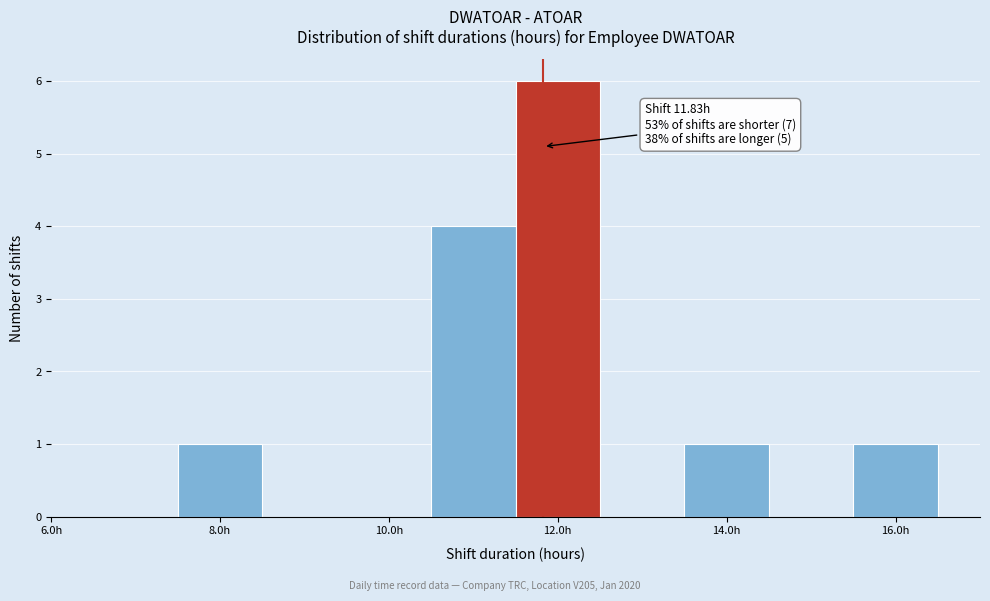

Which range on the x-axis has the tallest bar?

11.5 to 12.5